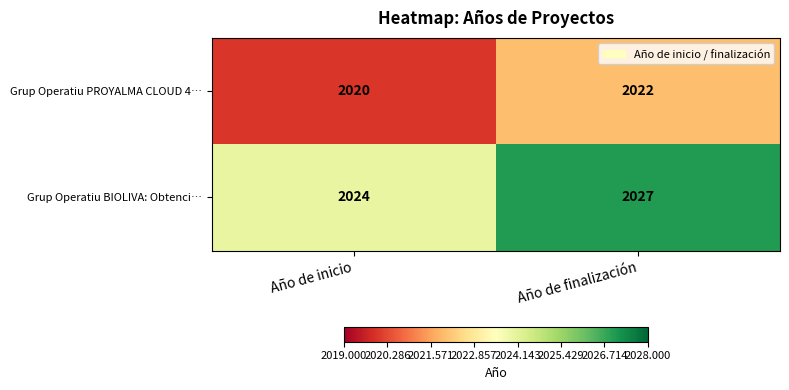

What is the sum of the Grup Operatiu PROYALMA CLOUD 4… values at Año de finalización and Año de inicio?

4042